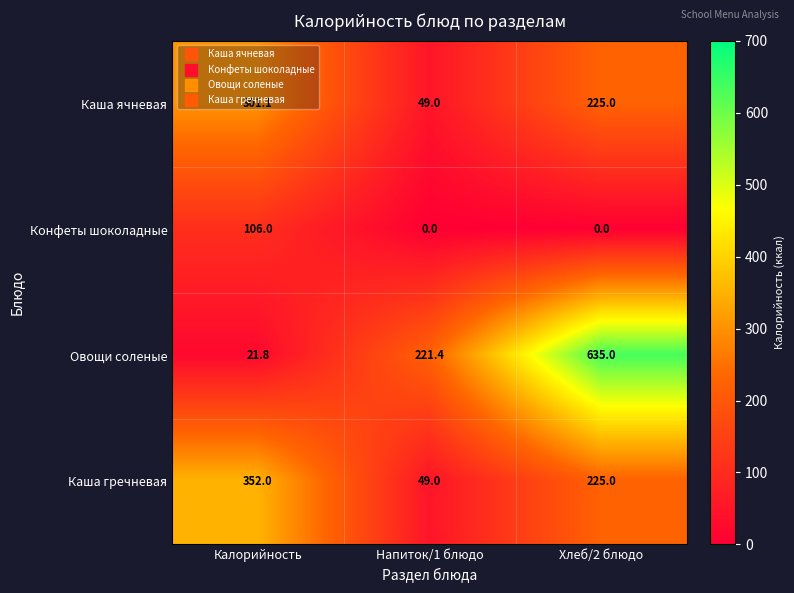

What is the difference between the Каша ячневая values at Напиток/1 блюдо and Хлеб/2 блюдо?

176.0